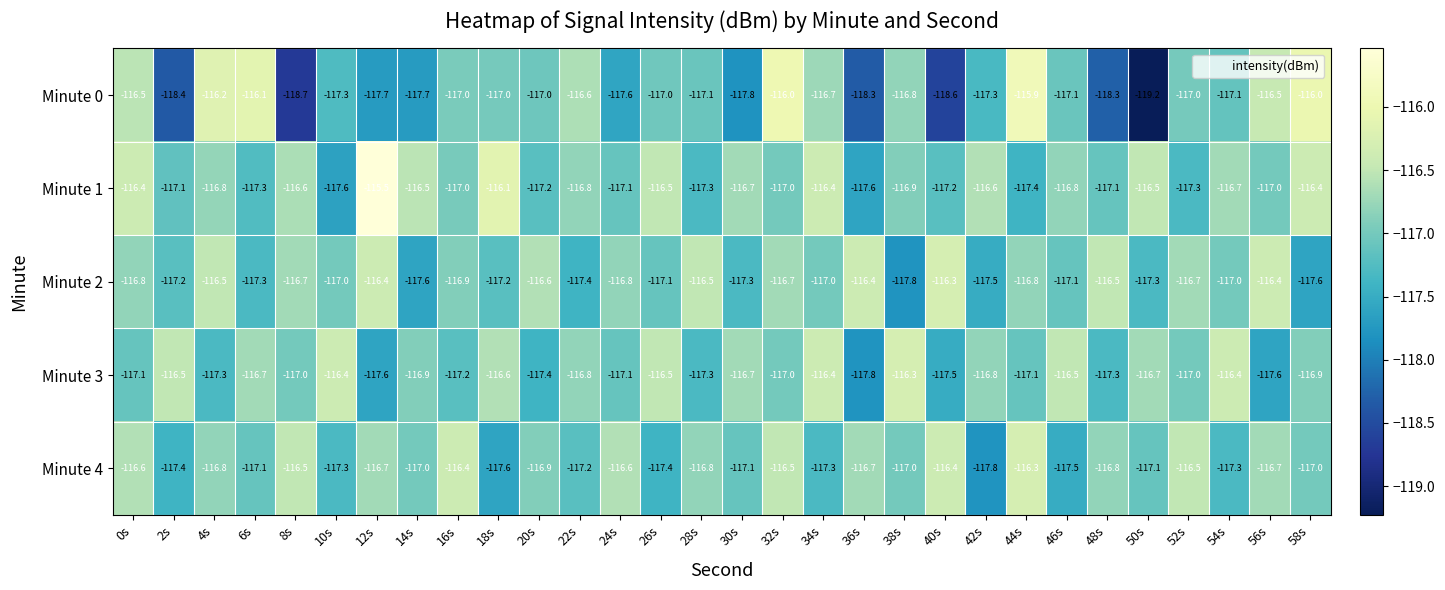

At which category is the sum across all series the highest?

32s